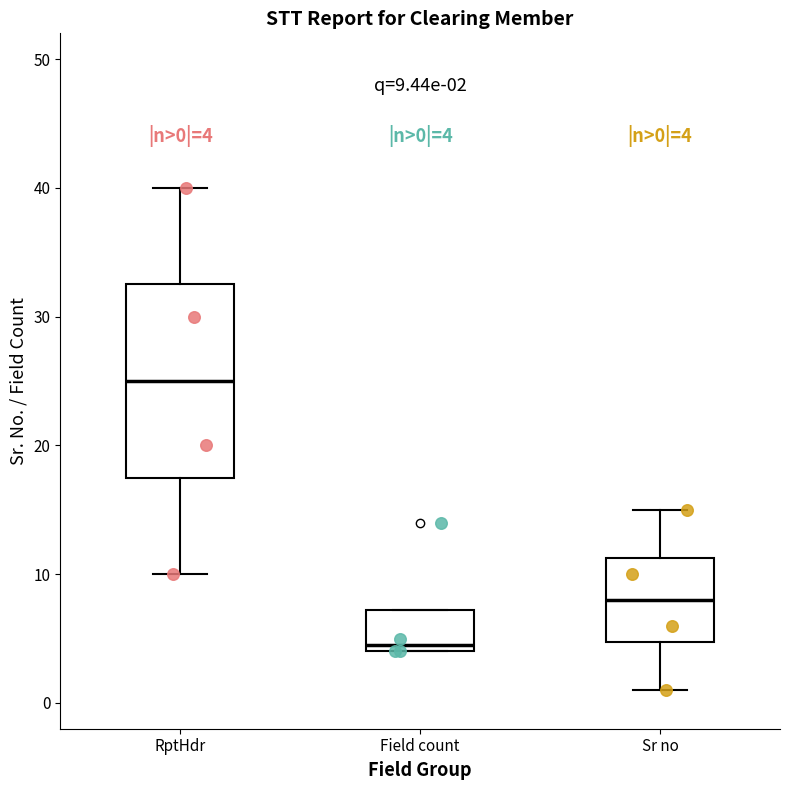

Which box's median line is the lowest?

Field count